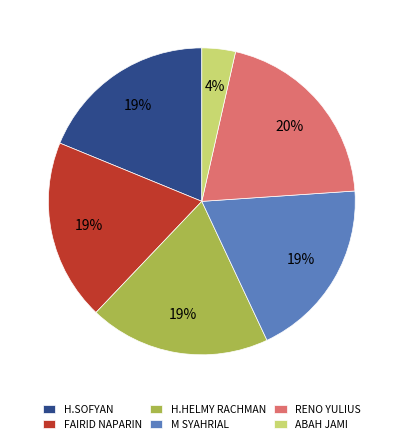

To the nearest percent, what is the combined percentage of FAIRID NAPARIN and RENO YULIUS?

39%